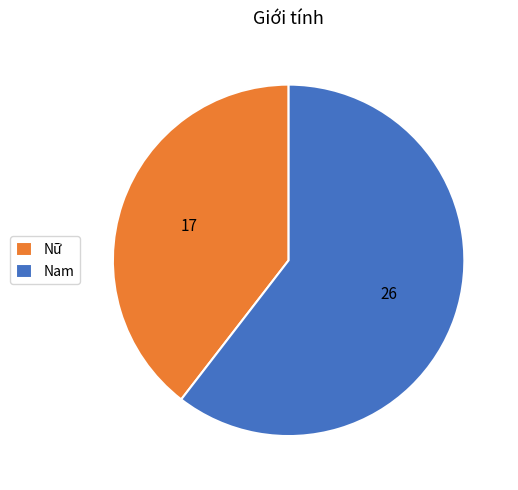

Does any single category account for the majority?

Yes